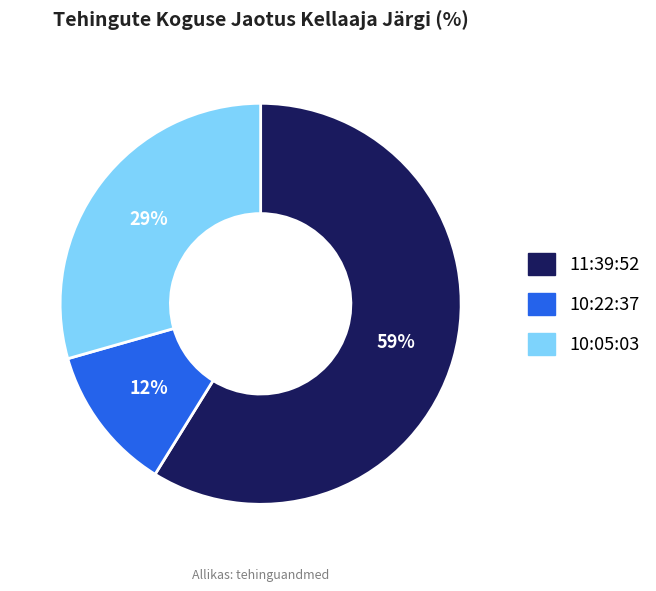

Which slice is the largest?

11:39:52